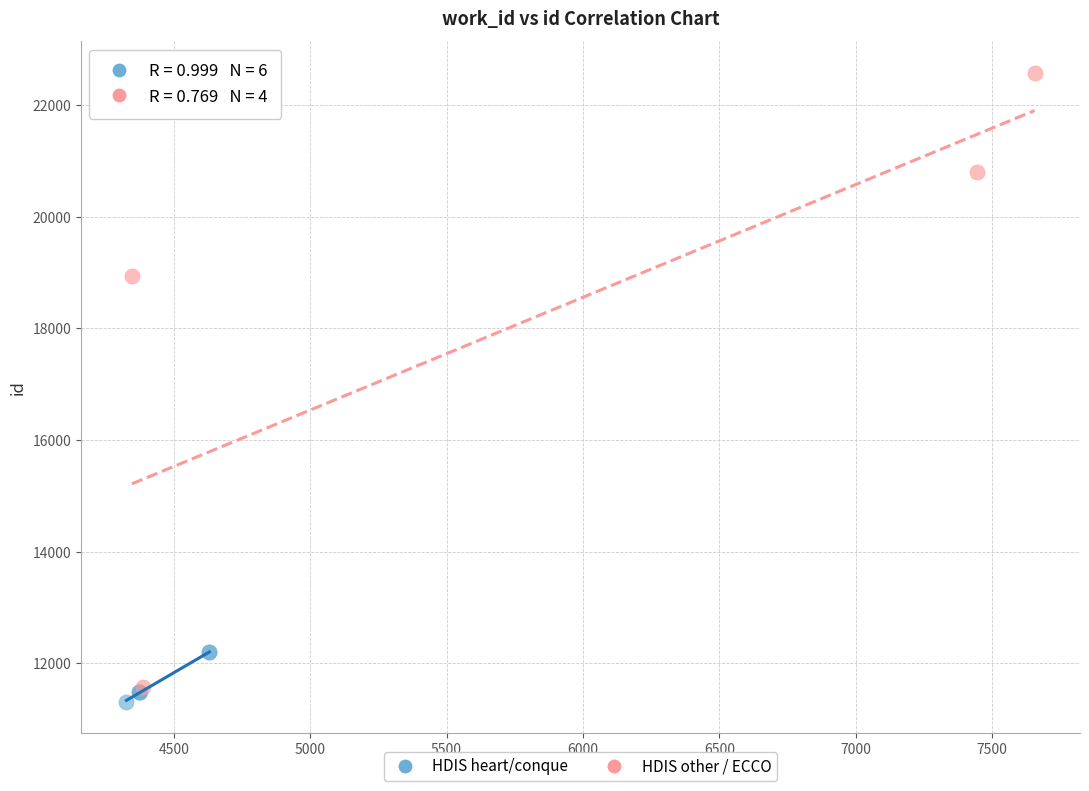

Which series contains the highest Y value?

HDIS other / ECCO